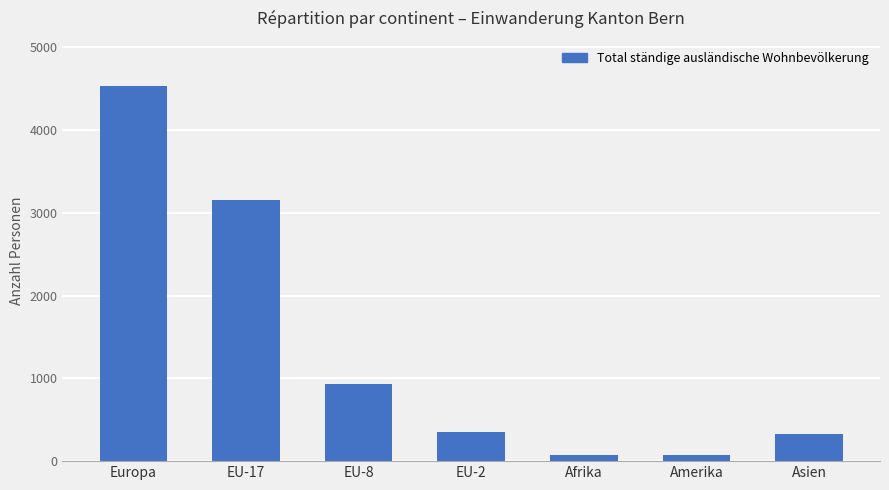

What position from the left is EU-2?

4